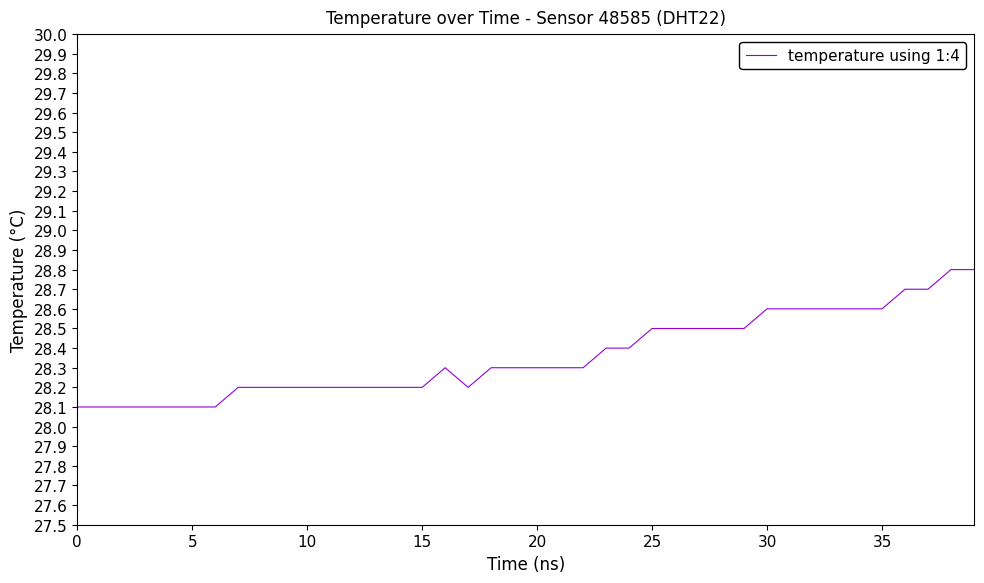

What is the maximum value shown in the chart?

28.8